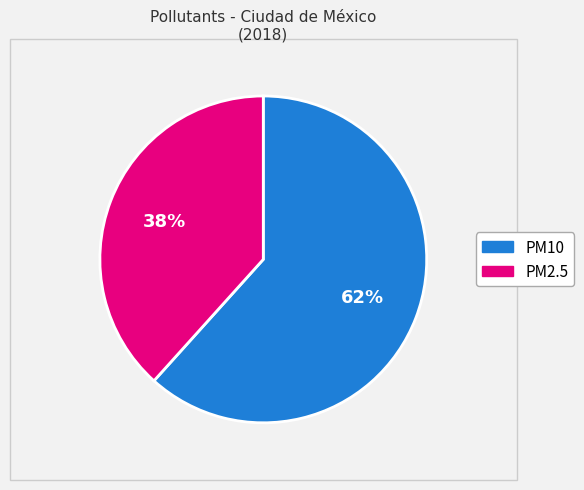

To the nearest percent, what is the average slice percentage?

50%